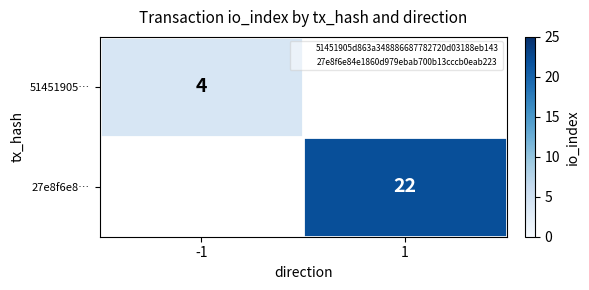

Rank the categories by 27e8f6e8… value from highest to lowest.

-1, 1